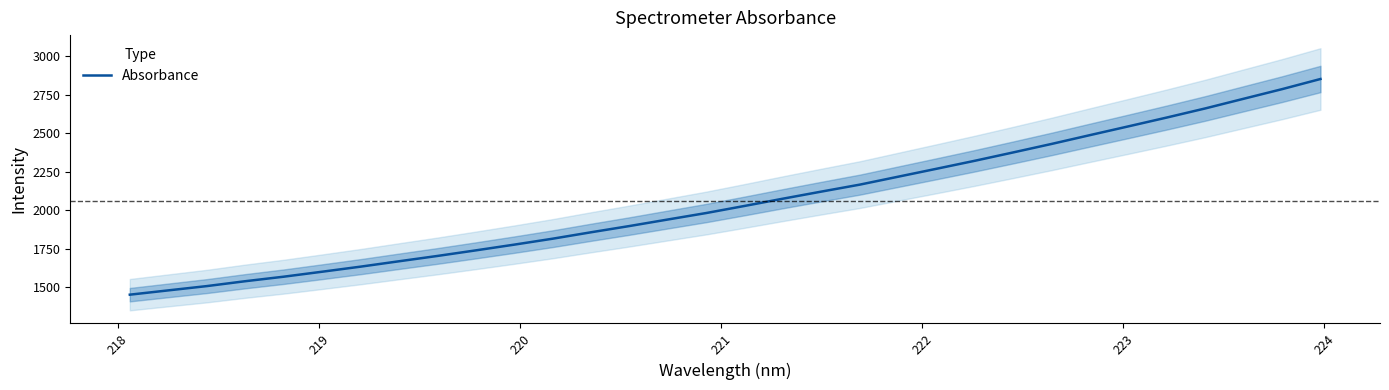

What is the highest value of the Absorbance series?

2852.2